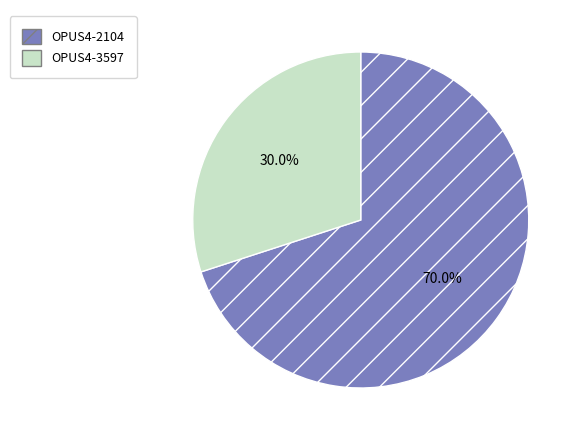

What is the ratio of the value at OPUS4-2104 to the value at OPUS4-3597?

2.3